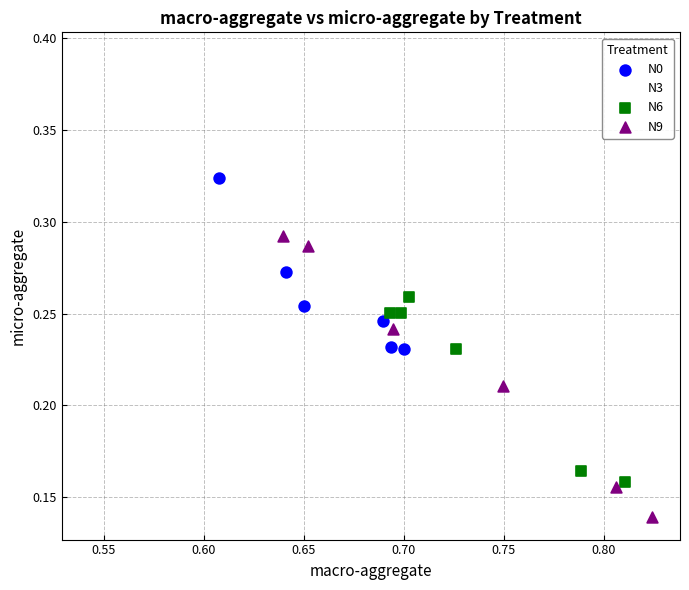

Which series contains the lowest Y value?

N9